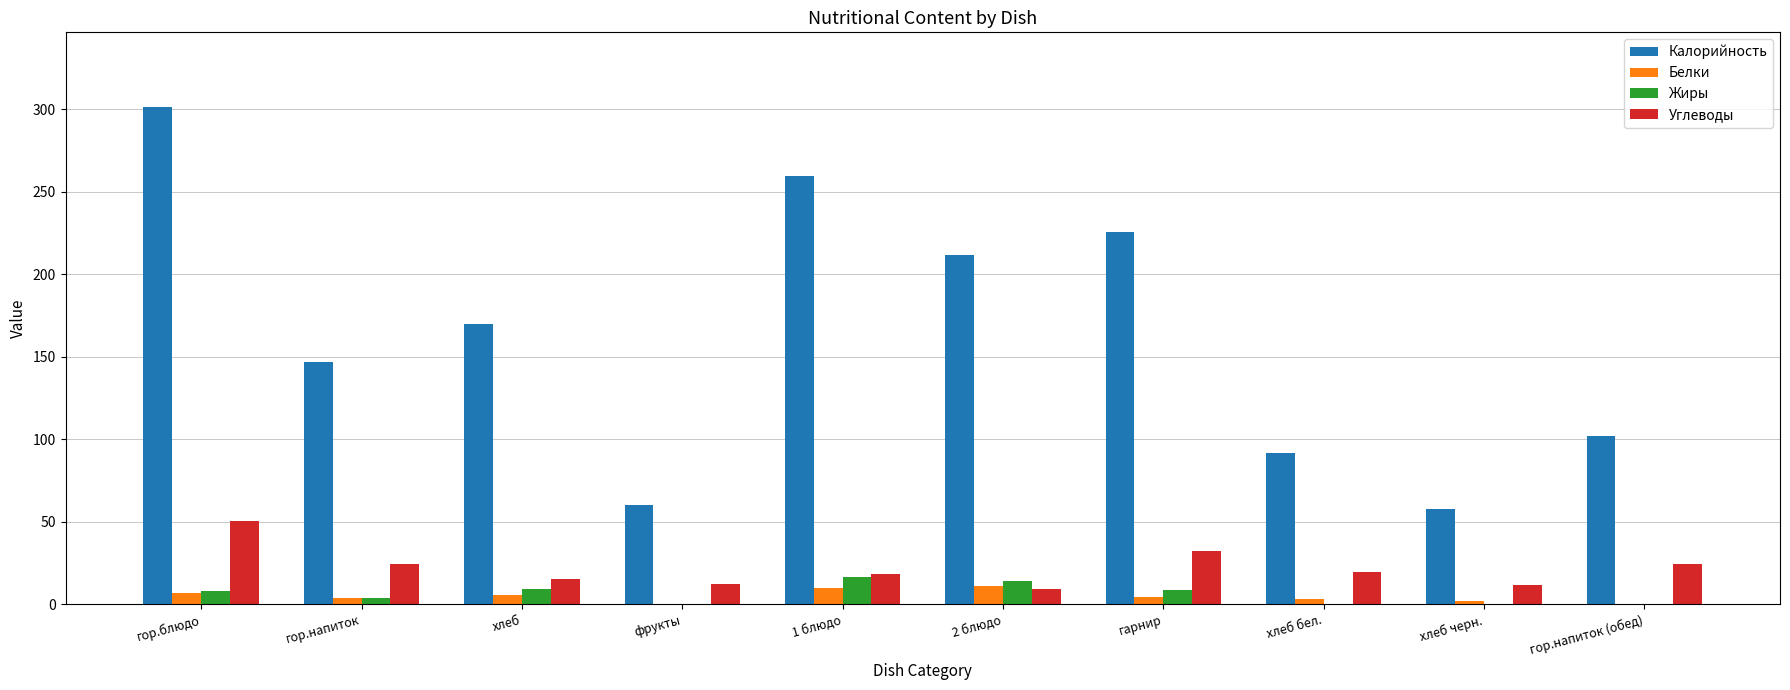

What is the sum of all Жиры values?

61.9